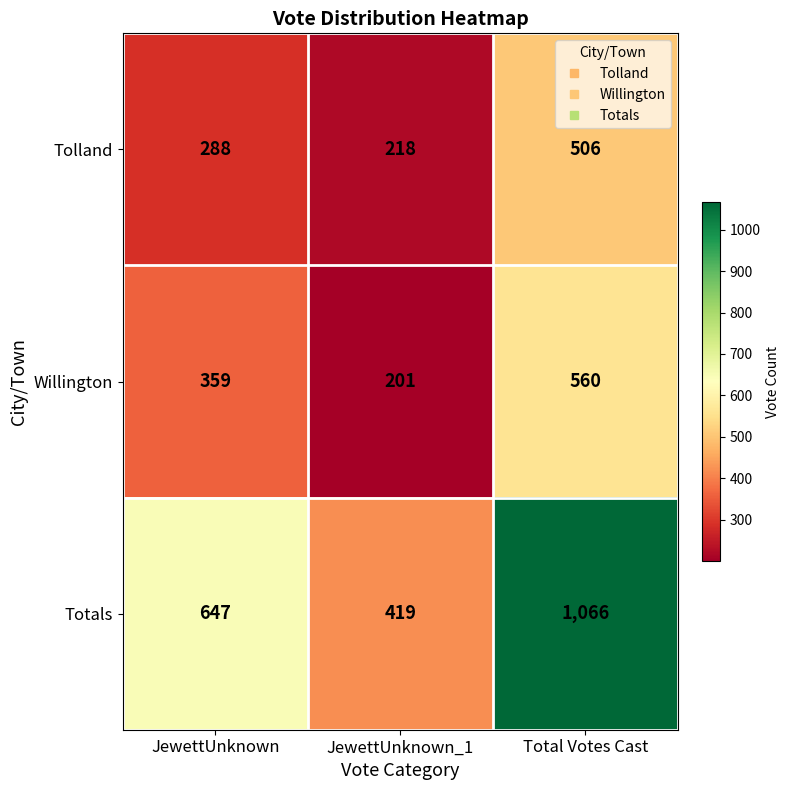

List the labels in order of Tolland value, largest first.

Total Votes Cast, JewettUnknown, JewettUnknown_1